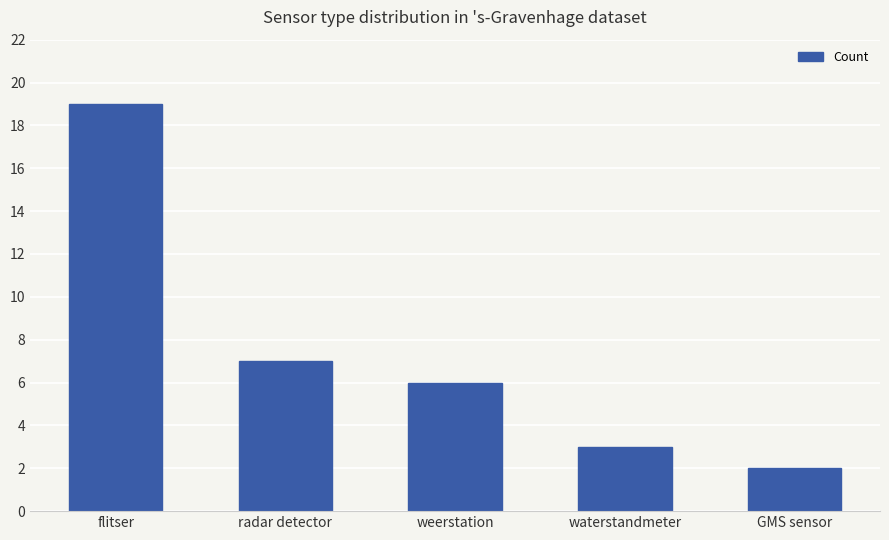

Is it true that the value at weerstation is 3?

False